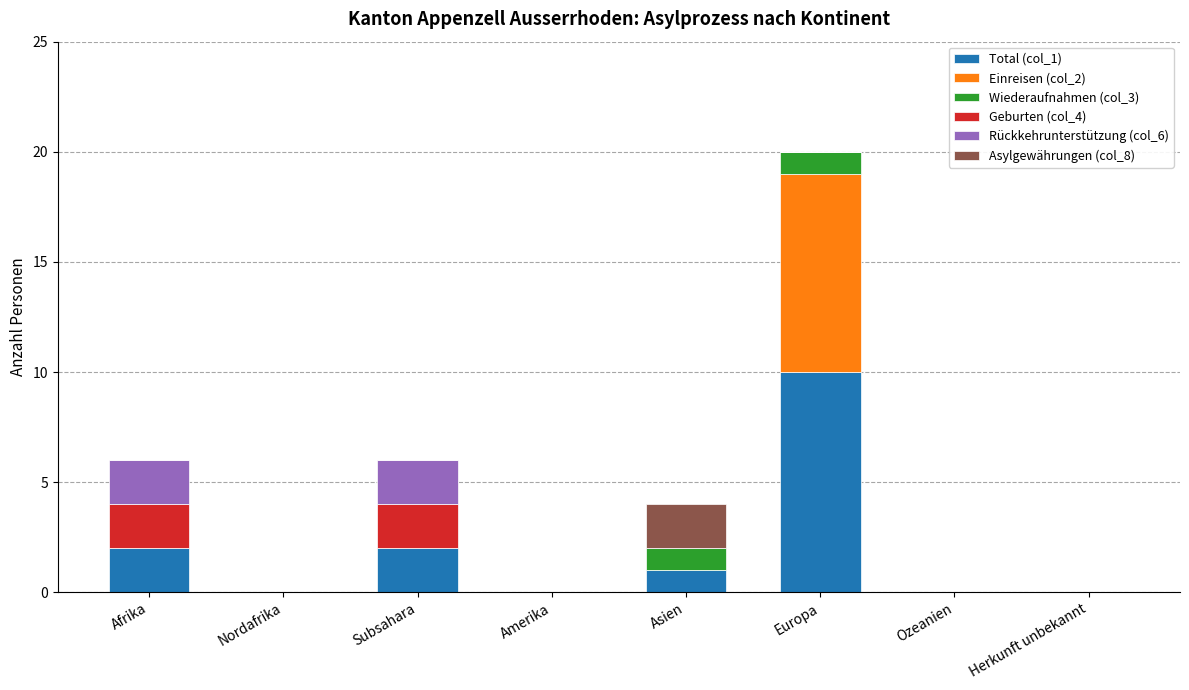

What is the total value across all series at Subsahara?

6